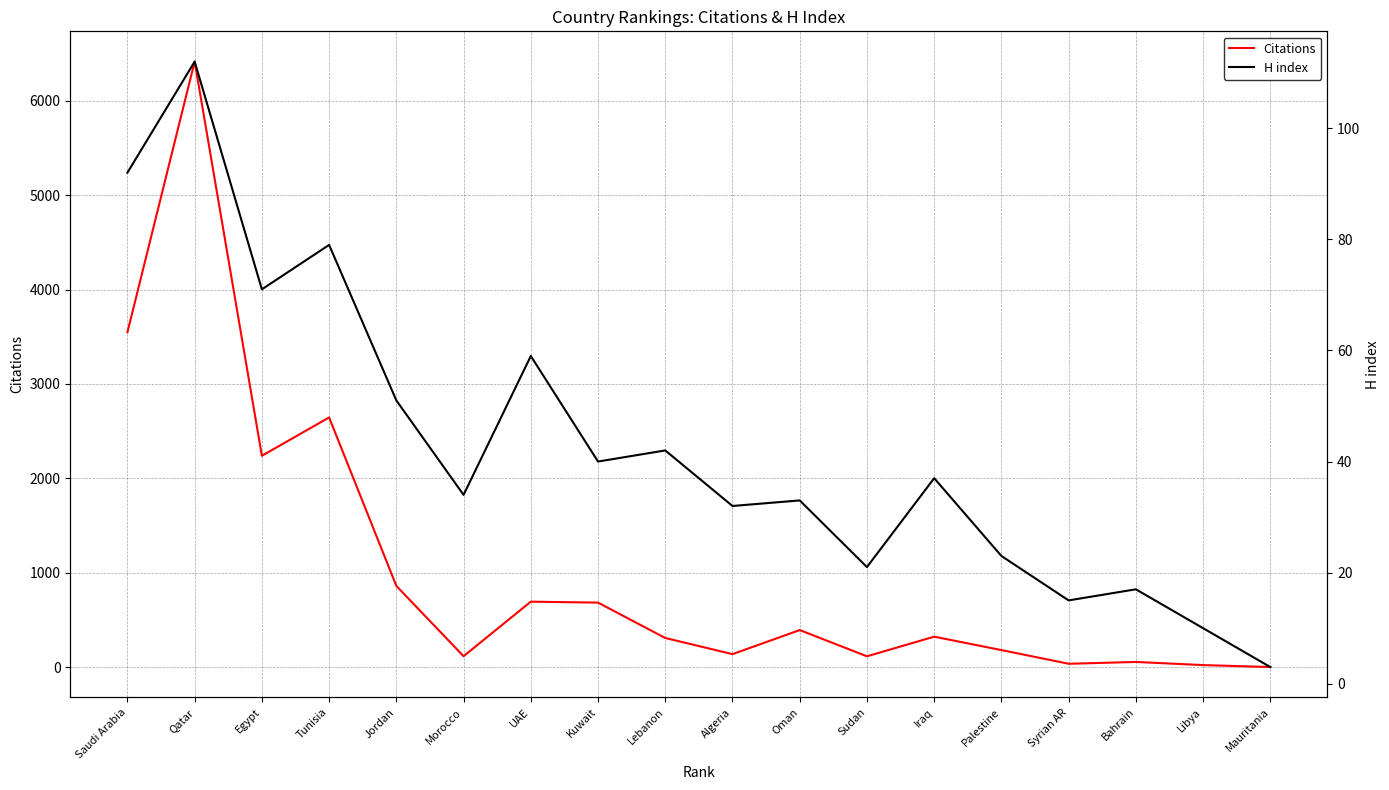

Is it true that Citations equals 180 at Palestine?

True